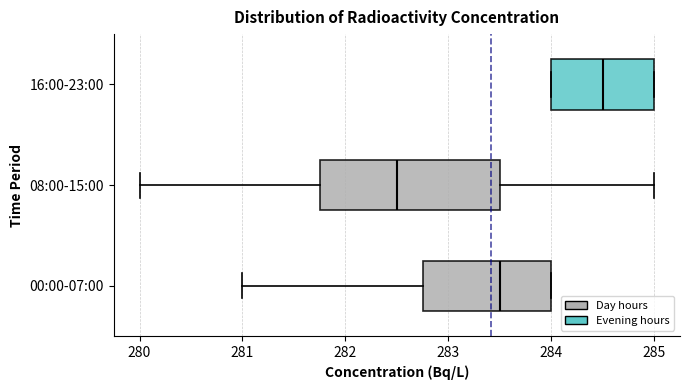

Reading bottom to top, read every box against the x-axis: the position of its median line, the range the box covers, and the ends of its whiskers. The values are not printed on the chart, so give them approximately, as read against the axis.

00:00-07:00: median 283.5, box 282.8 to 284.0, whiskers 281.0 to 284.0
08:00-15:00: median 282.5, box 281.8 to 283.5, whiskers 280.0 to 285.0
16:00-23:00: median 284.5, box 284.0 to 285.0, whiskers 284.0 to 285.0